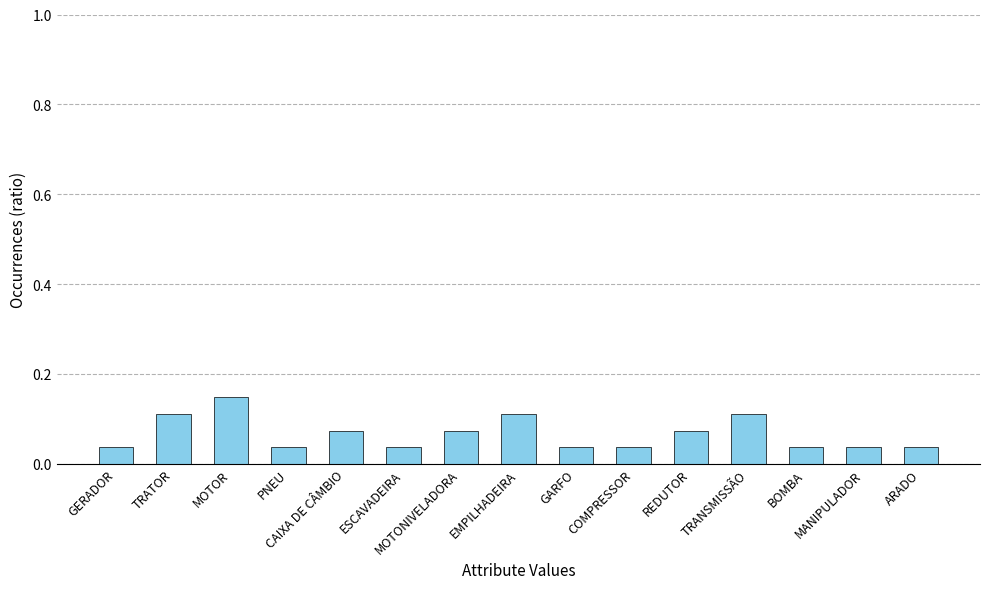

How many values are between 0 and 1?

15